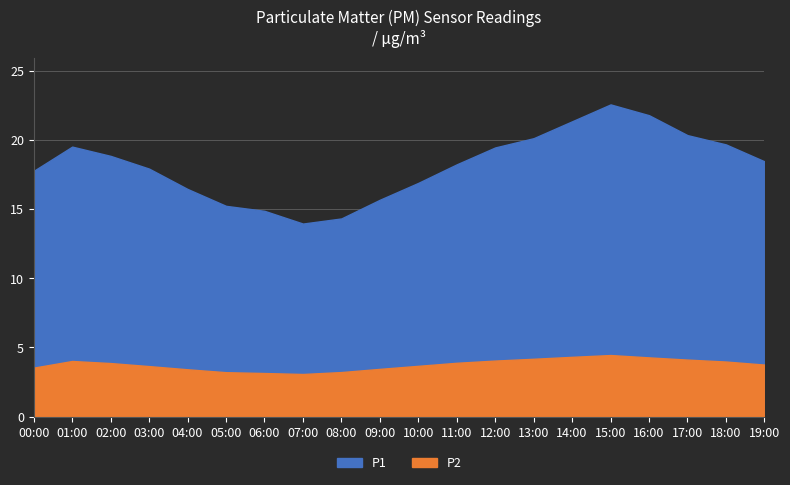

True or false: P1 and P2 intersect in this chart.

False